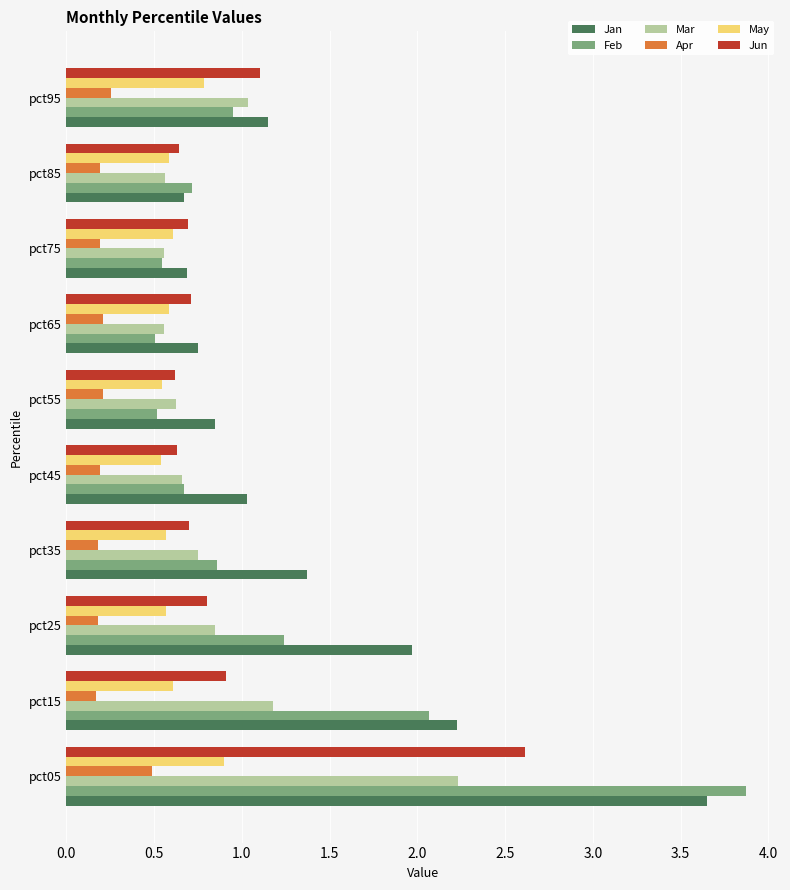

The value of Jun at pct05 is 0.9. True or false?

False